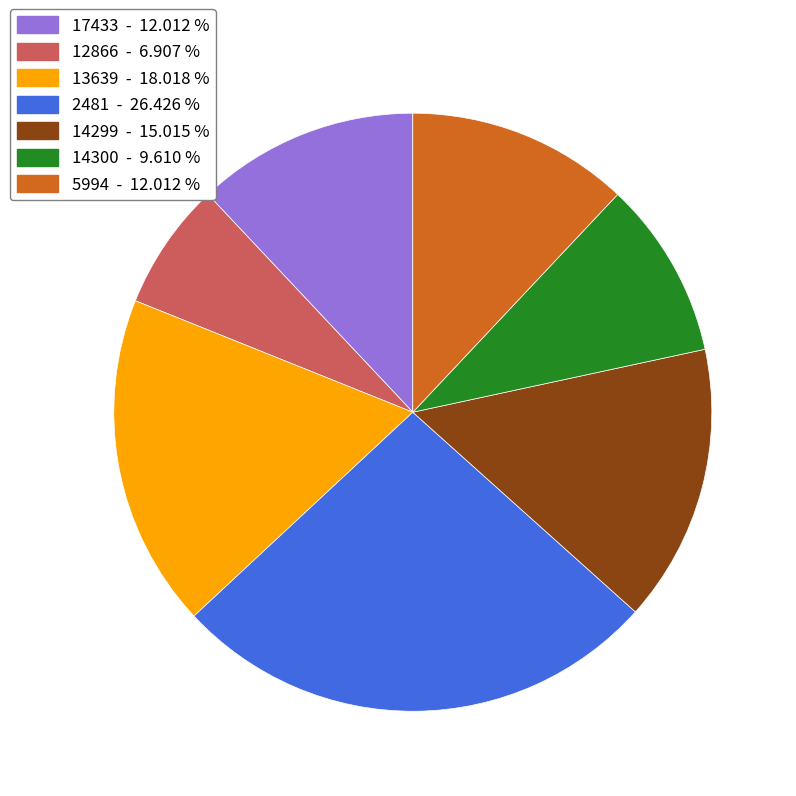

Does 12866 account for over 50% of the chart?

No